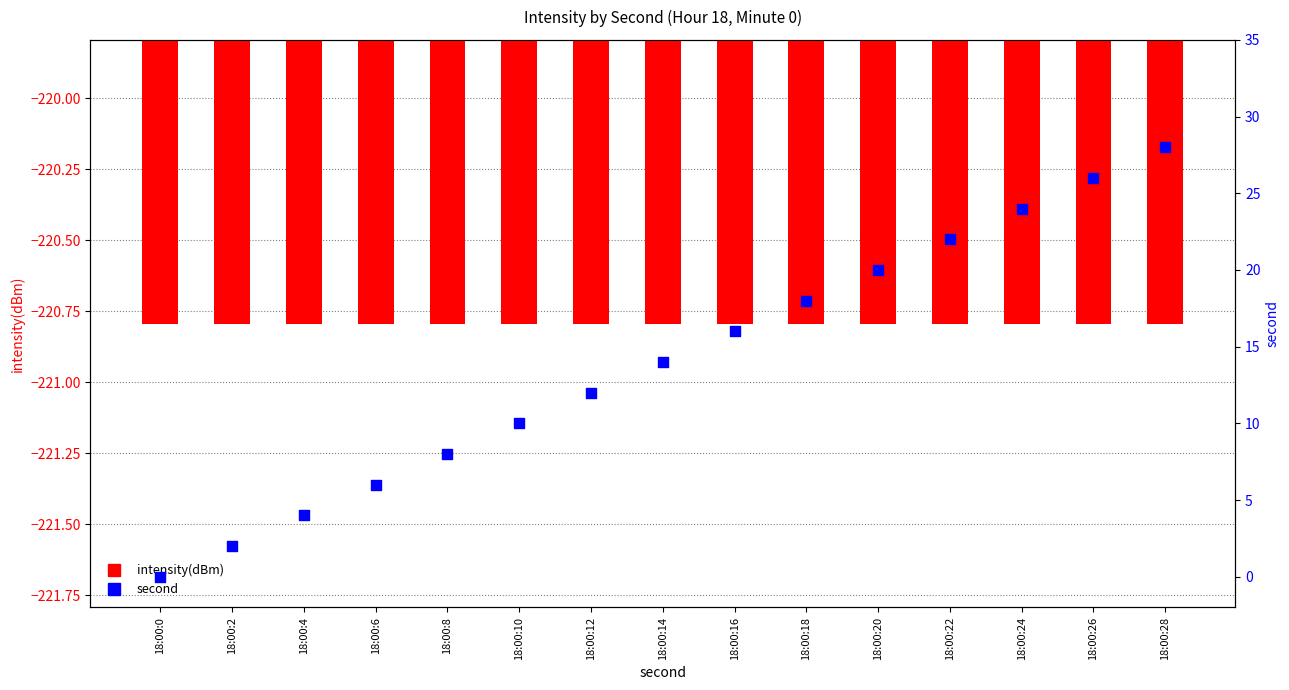

Is the value of intensity(dBm) at 18:00:8 greater than the value of second at 18:00:26?

No